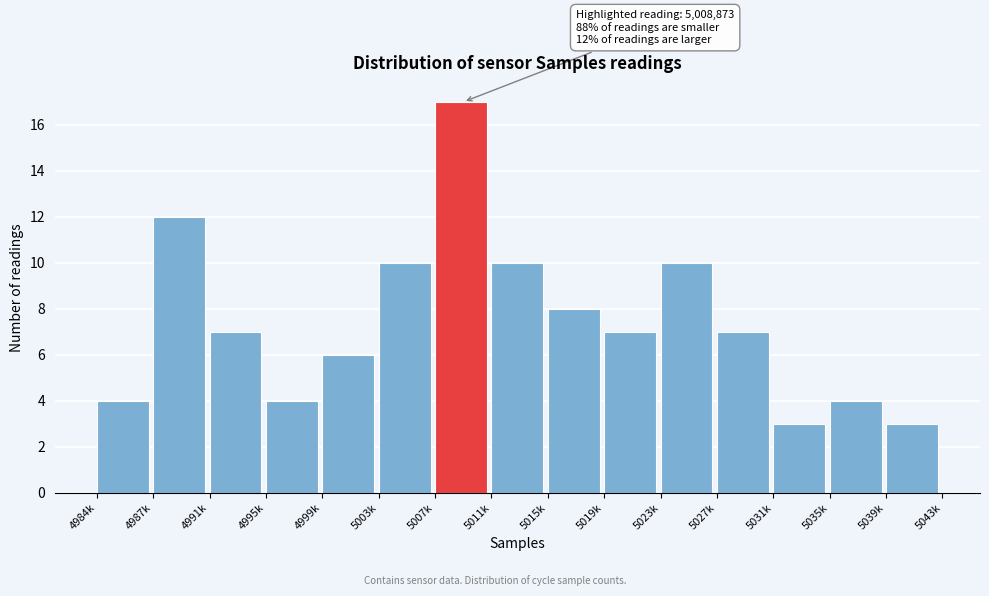

Reading right to left, transcribe all the data shown in this chart.

3	4	3	7	10	7	8	10	17	10	6	4	7	12	4